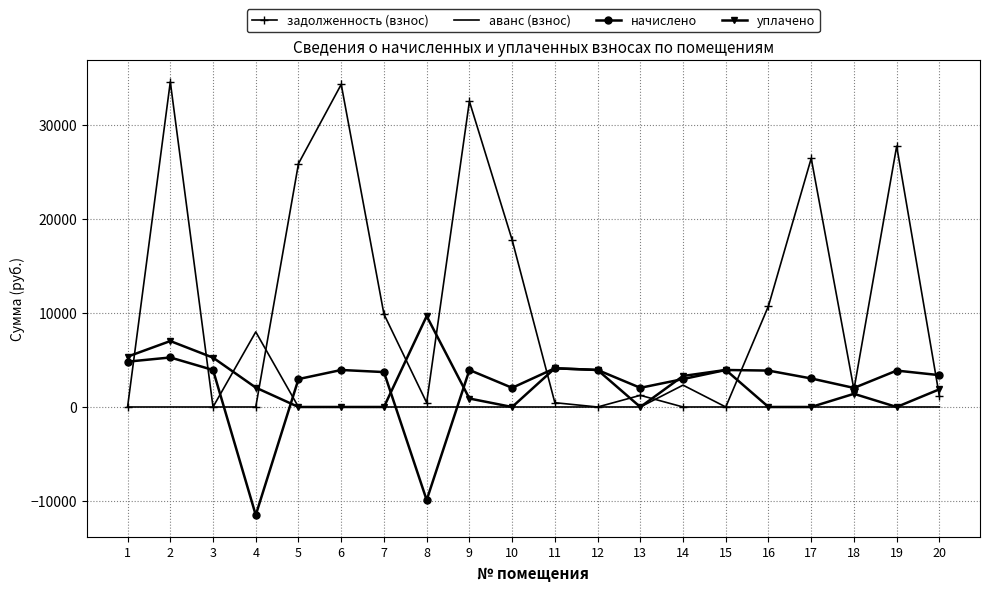

What is the sum of all уплачено values?

48759.4